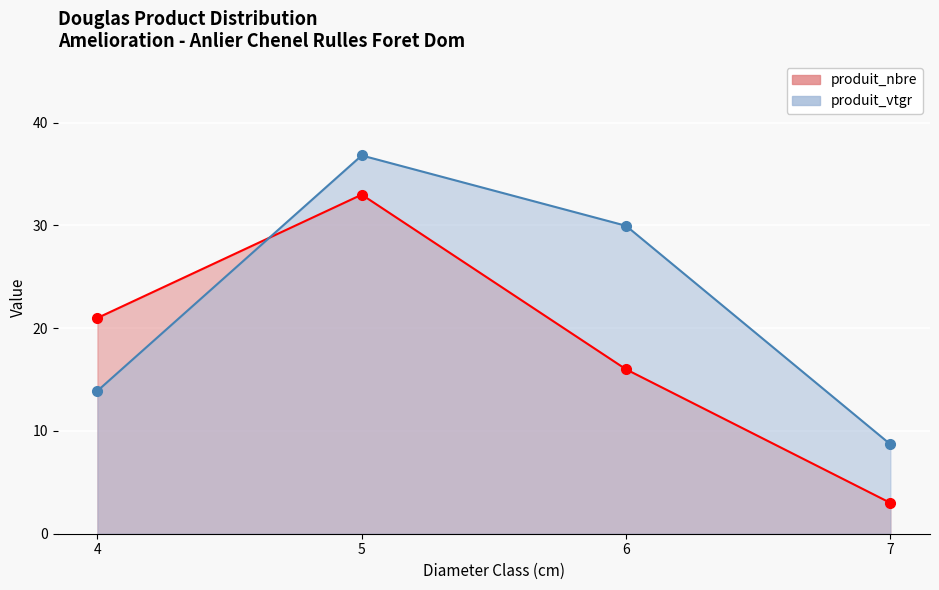

How many data points in produit_nbre are above 21?

1